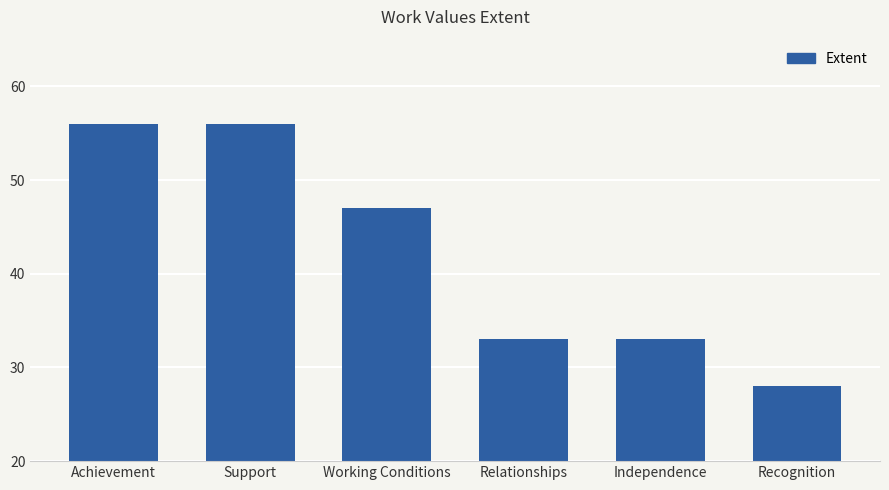

What is the difference between the maximum and minimum values?

28